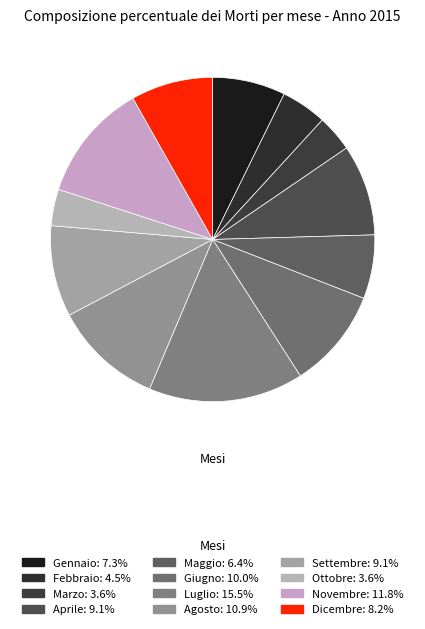

True or false: Settembre accounts for 9% of the total.

True